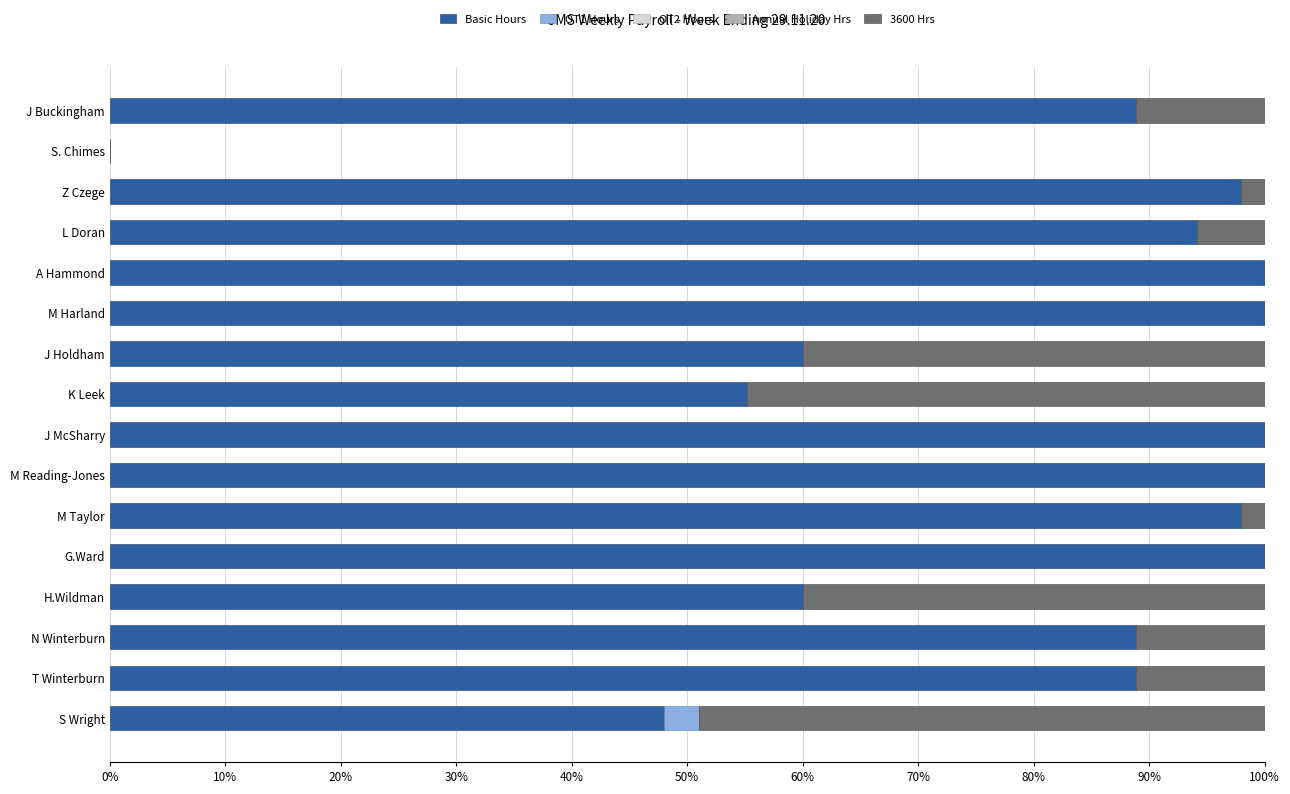

The Basic Hours series shows 136.3 at J McSharry. True or false?

False